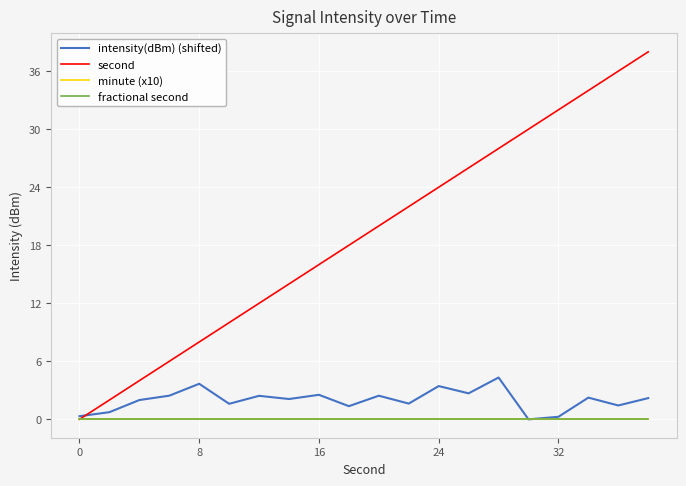

Does the chart have visible grid lines?

Yes